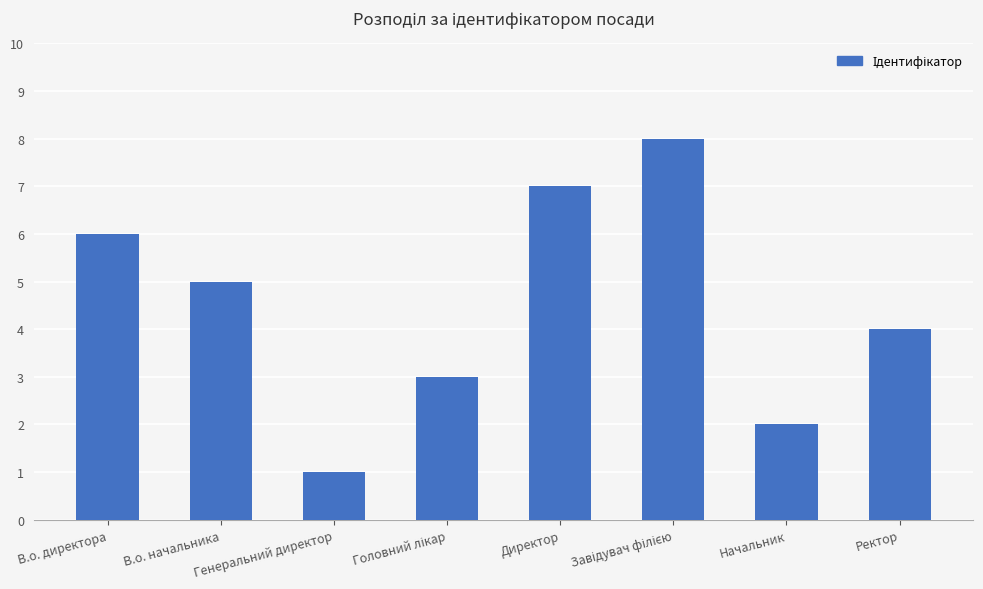

Reading right to left, transcribe all the data shown in this chart.

4	2	8	7	3	1	5	6